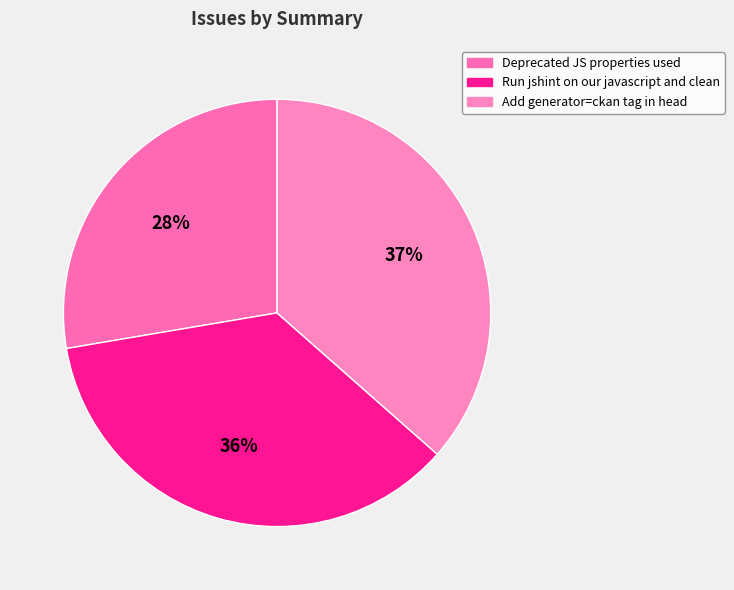

How many slices are in this pie chart?

3